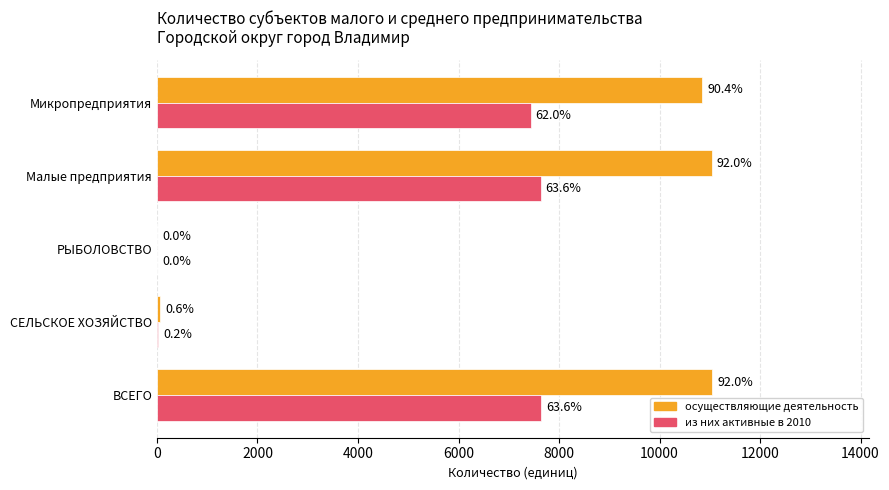

What is the difference between the maximum and minimum values in the из них активные в 2010 series?

7634